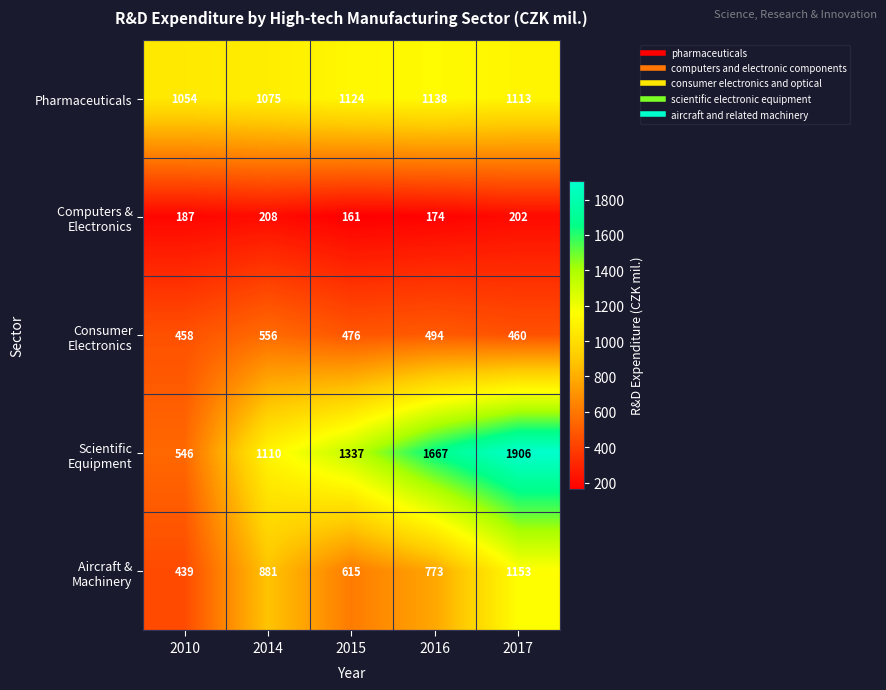

List the labels in order of Pharmaceuticals value, largest first.

2016, 2015, 2017, 2014, 2010